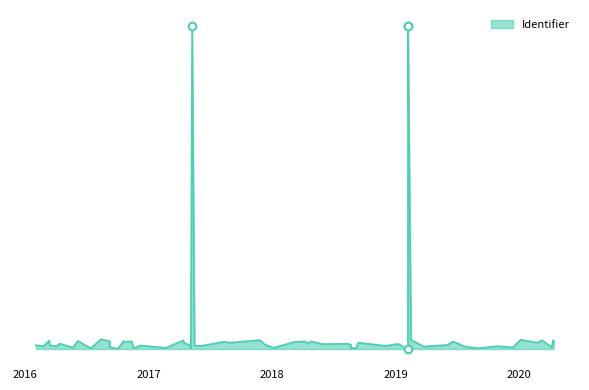

What is the change in value from 2019-02-07 to 2017-05-10?

+3243488